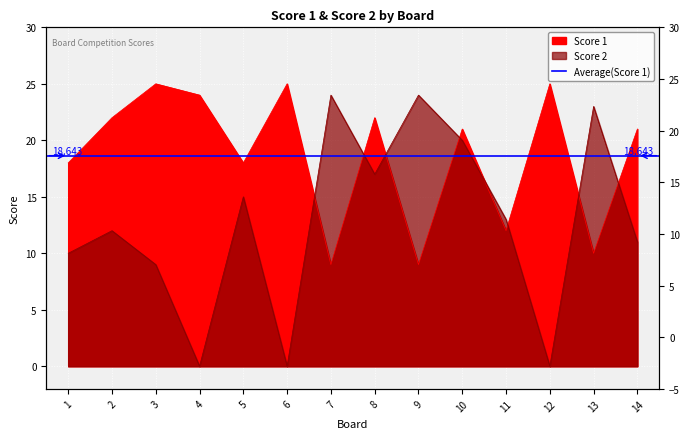

Reading left to right, what are all the values shown in this chart?

Score 1: 18	22	25	24	18	25	9	22	9	21	12	25	10	21
Score 2: 10	12	9	0	15	0	24	17	24	20	13	0	23	11